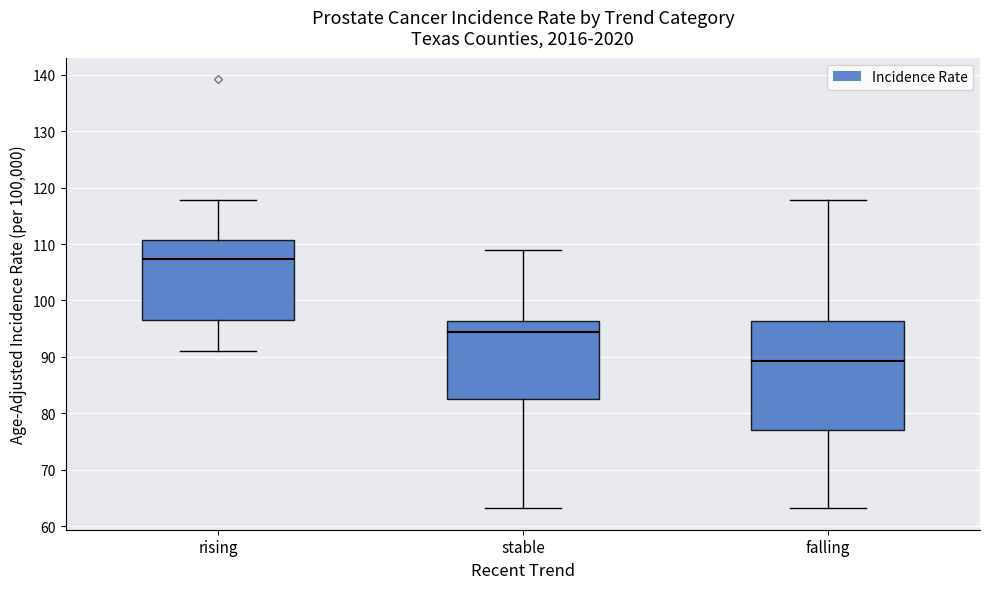

Which box has the highest median line?

rising